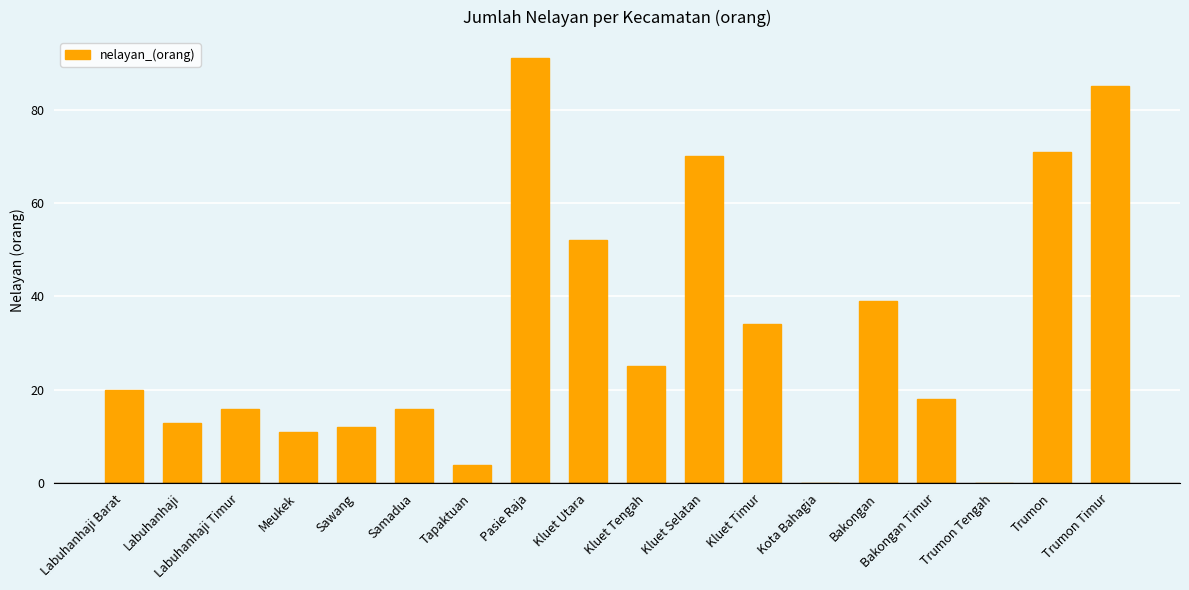

What is the sum of all values?

577